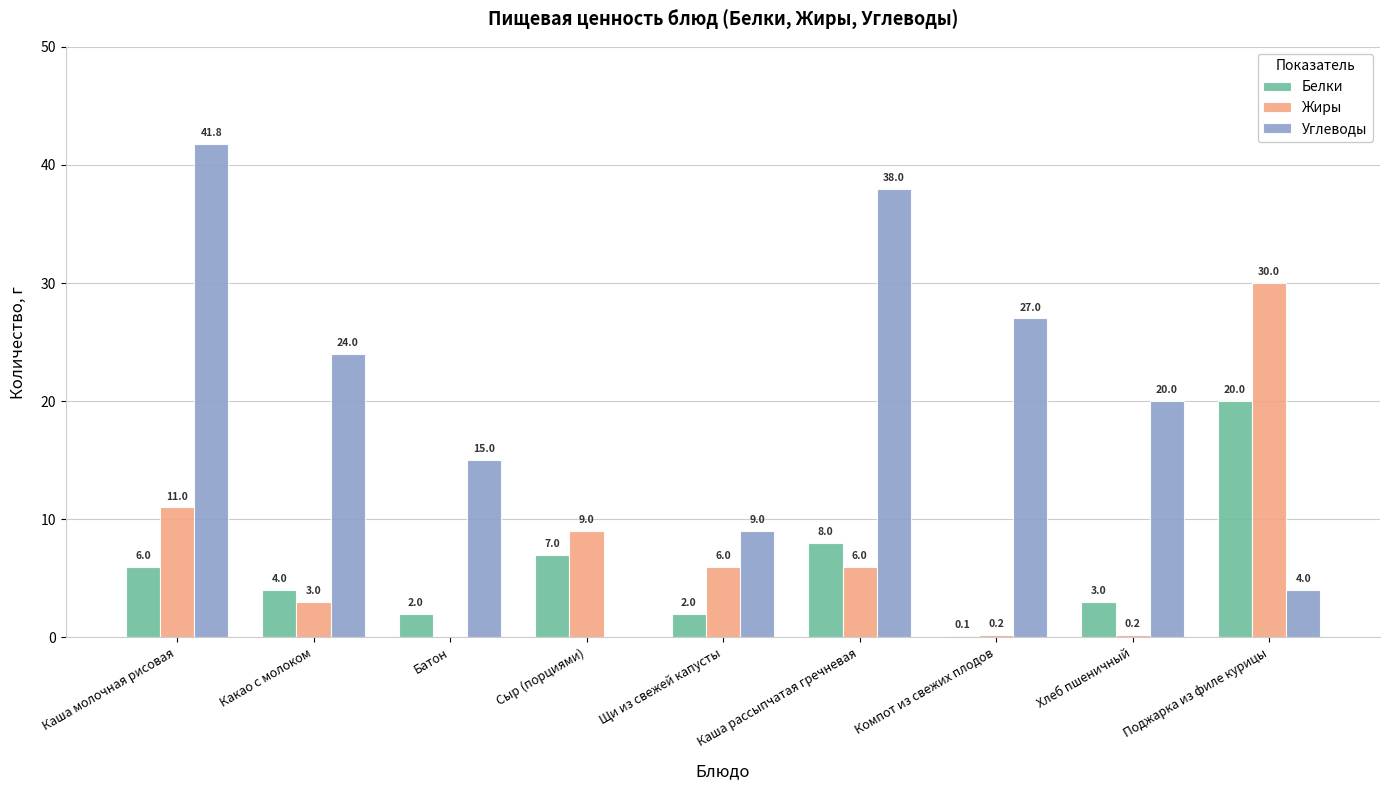

How many data points does each series have?

9